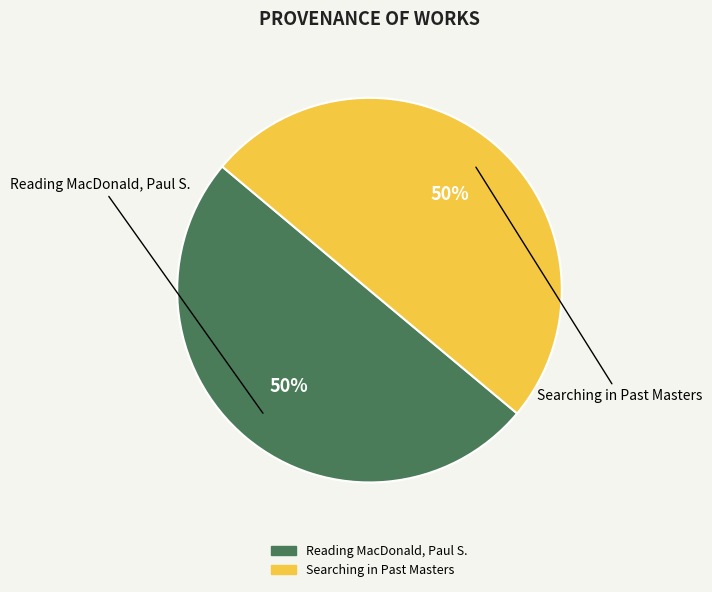

Approximately how many times larger is the value at Searching in Past Masters compared to Reading MacDonald, Paul S.?

1.0